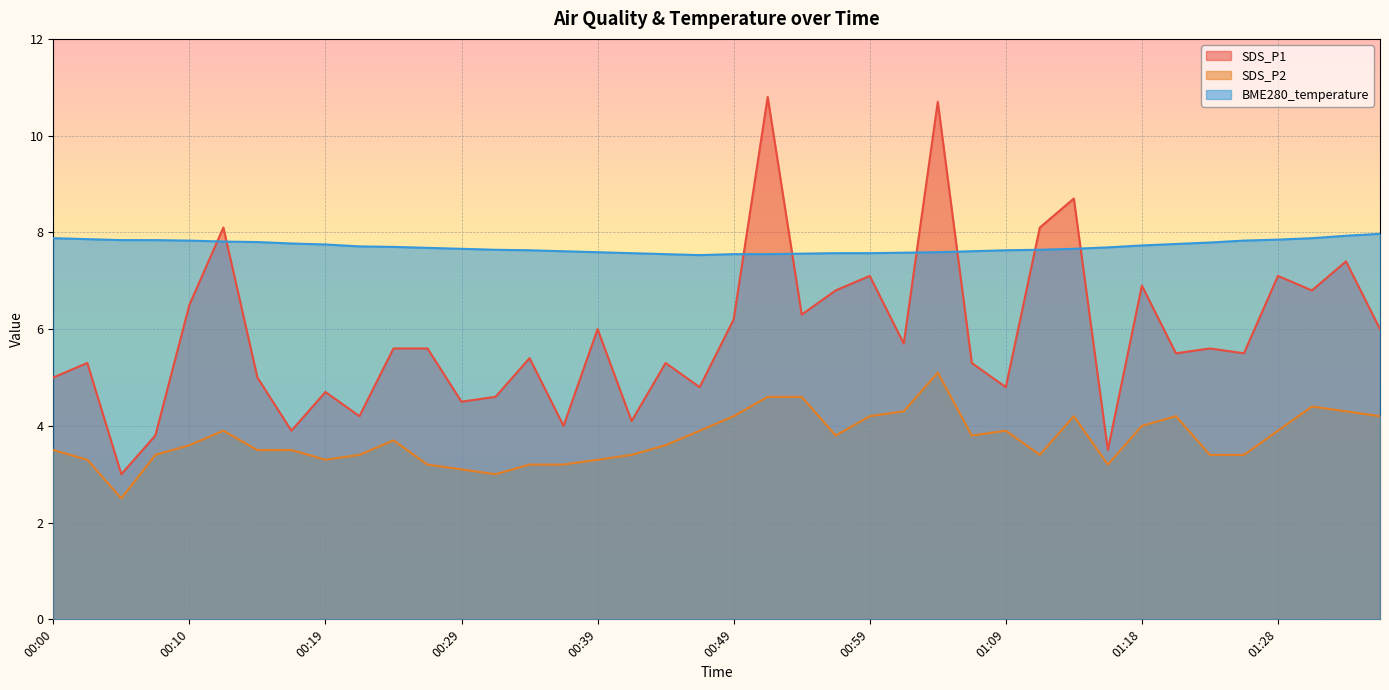

The BME280_temperature series shows 7.8 at 01:28. True or false?

True